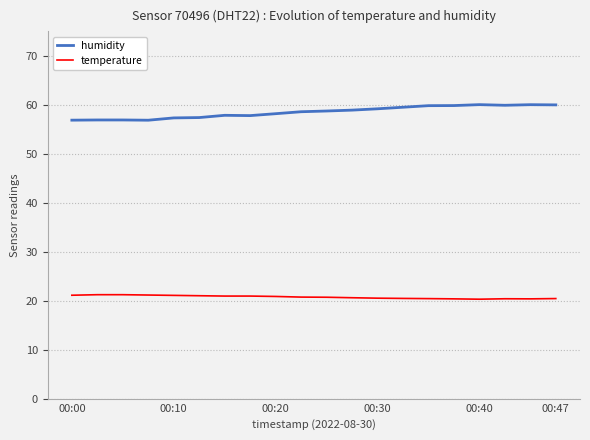

What is the maximum value for humidity?

60.0